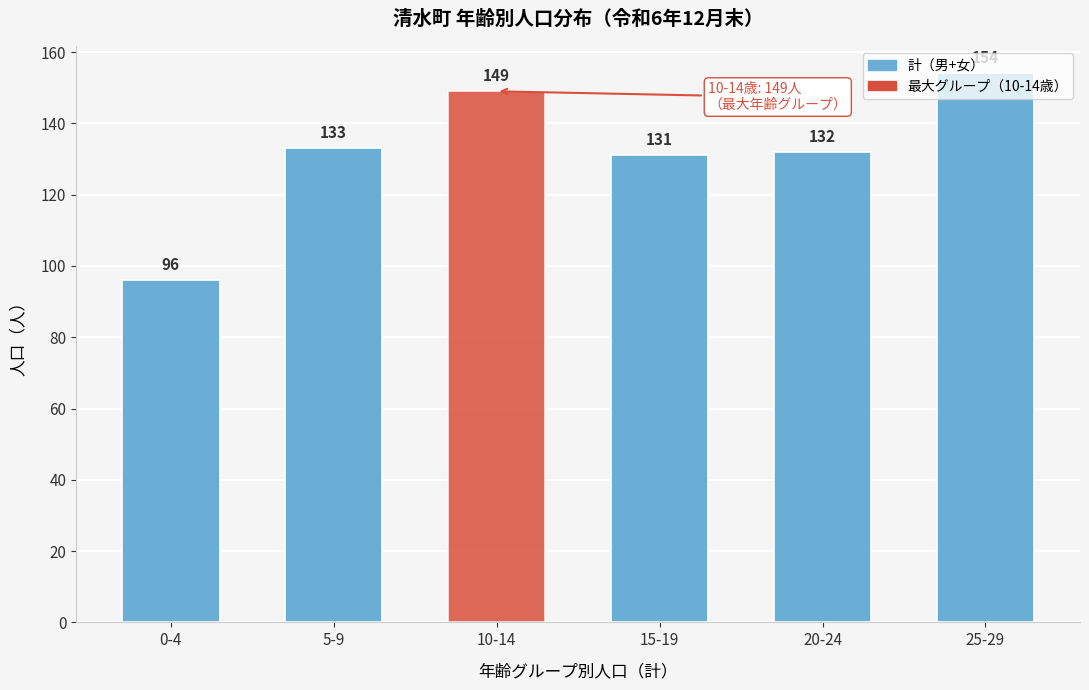

True or false: the data shows 218 at 25-29.

False